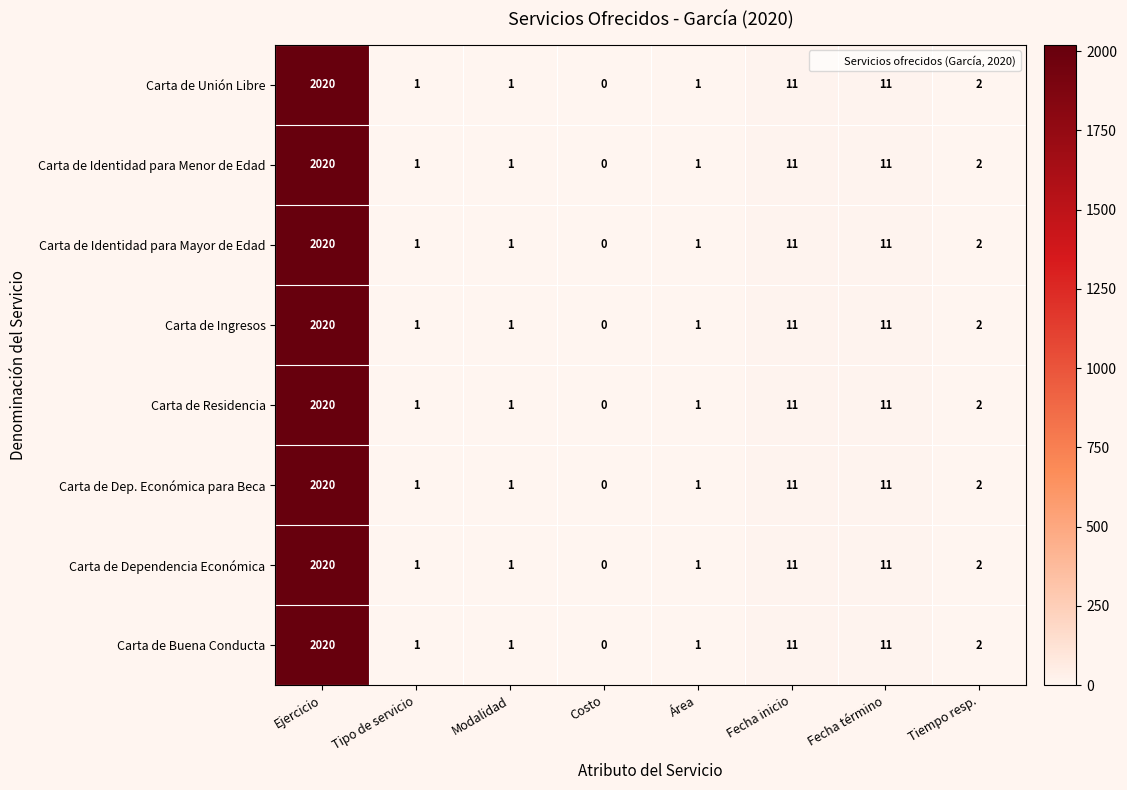

Count the number of categories in the chart.

8